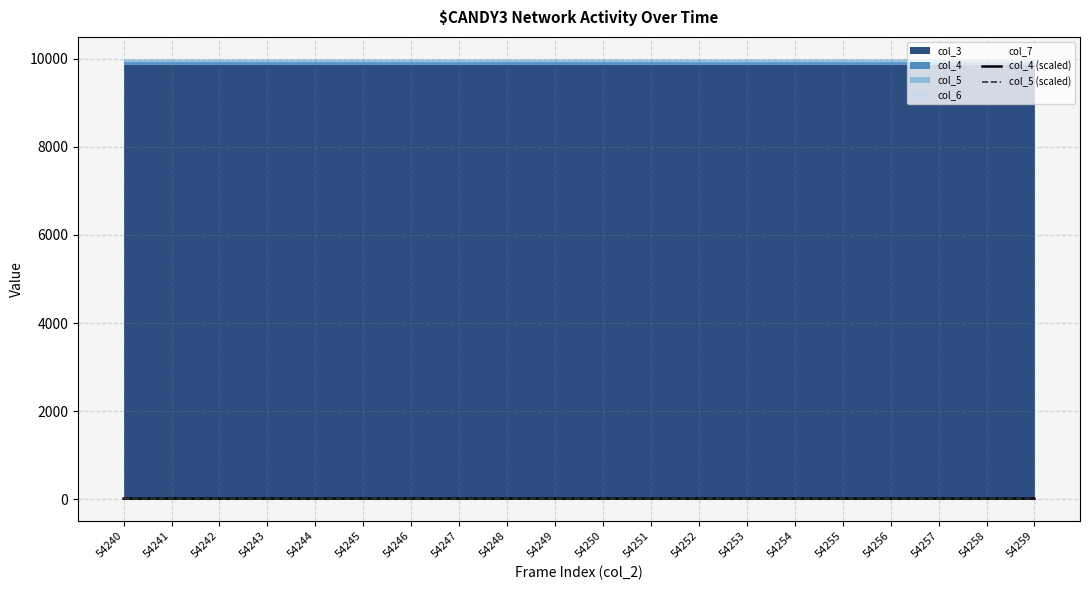

True or false: col_5 (scaled) has a value of 9.6 at 54248.

True